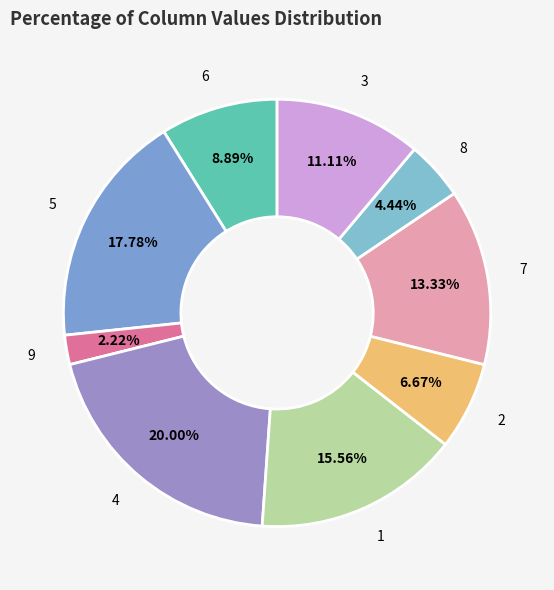

To the nearest percent, what portion does 2 represent?

7%